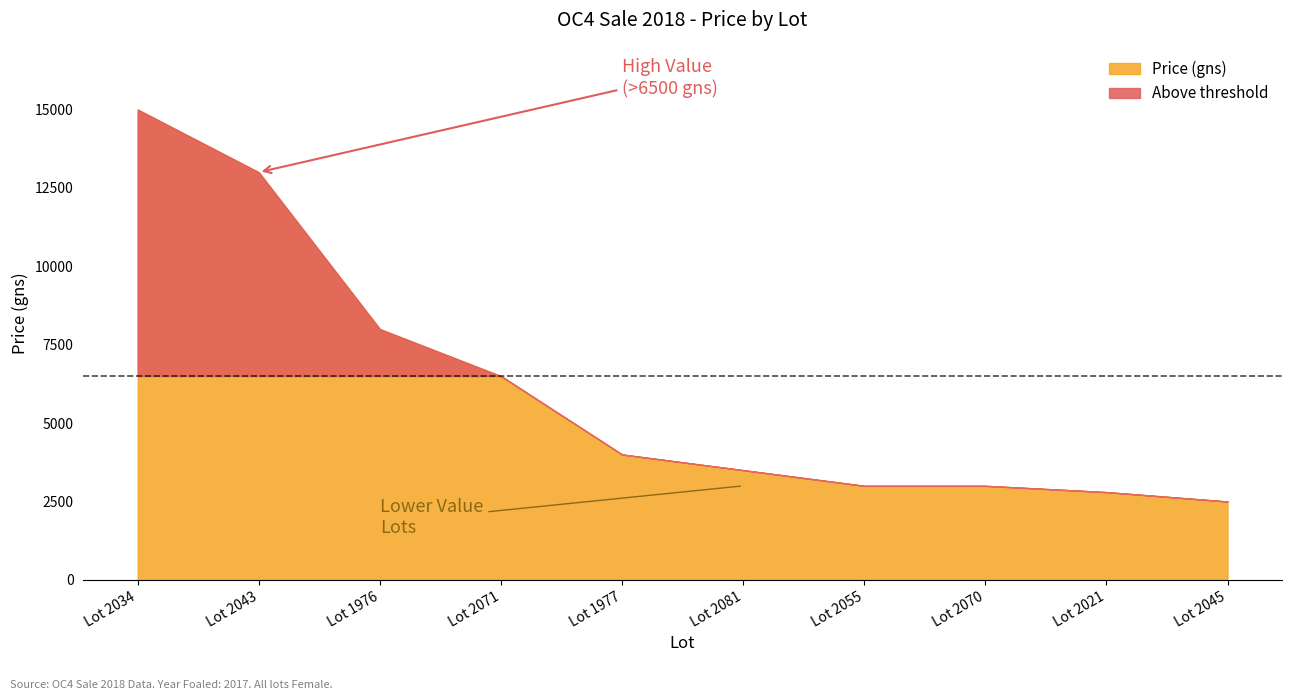

At how many categories does at least one series exceed 6830?

3